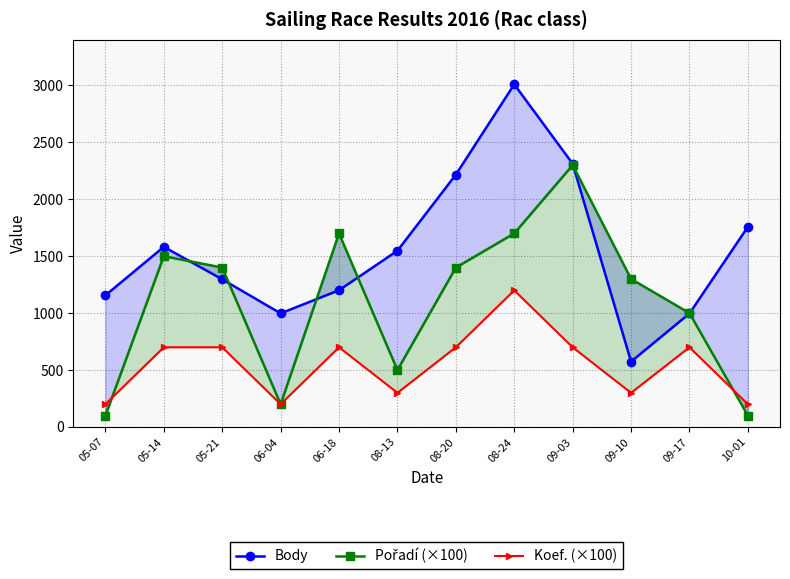

In Pořadí (×100), how many points are higher than both neighbors (excluding endpoints)?

3